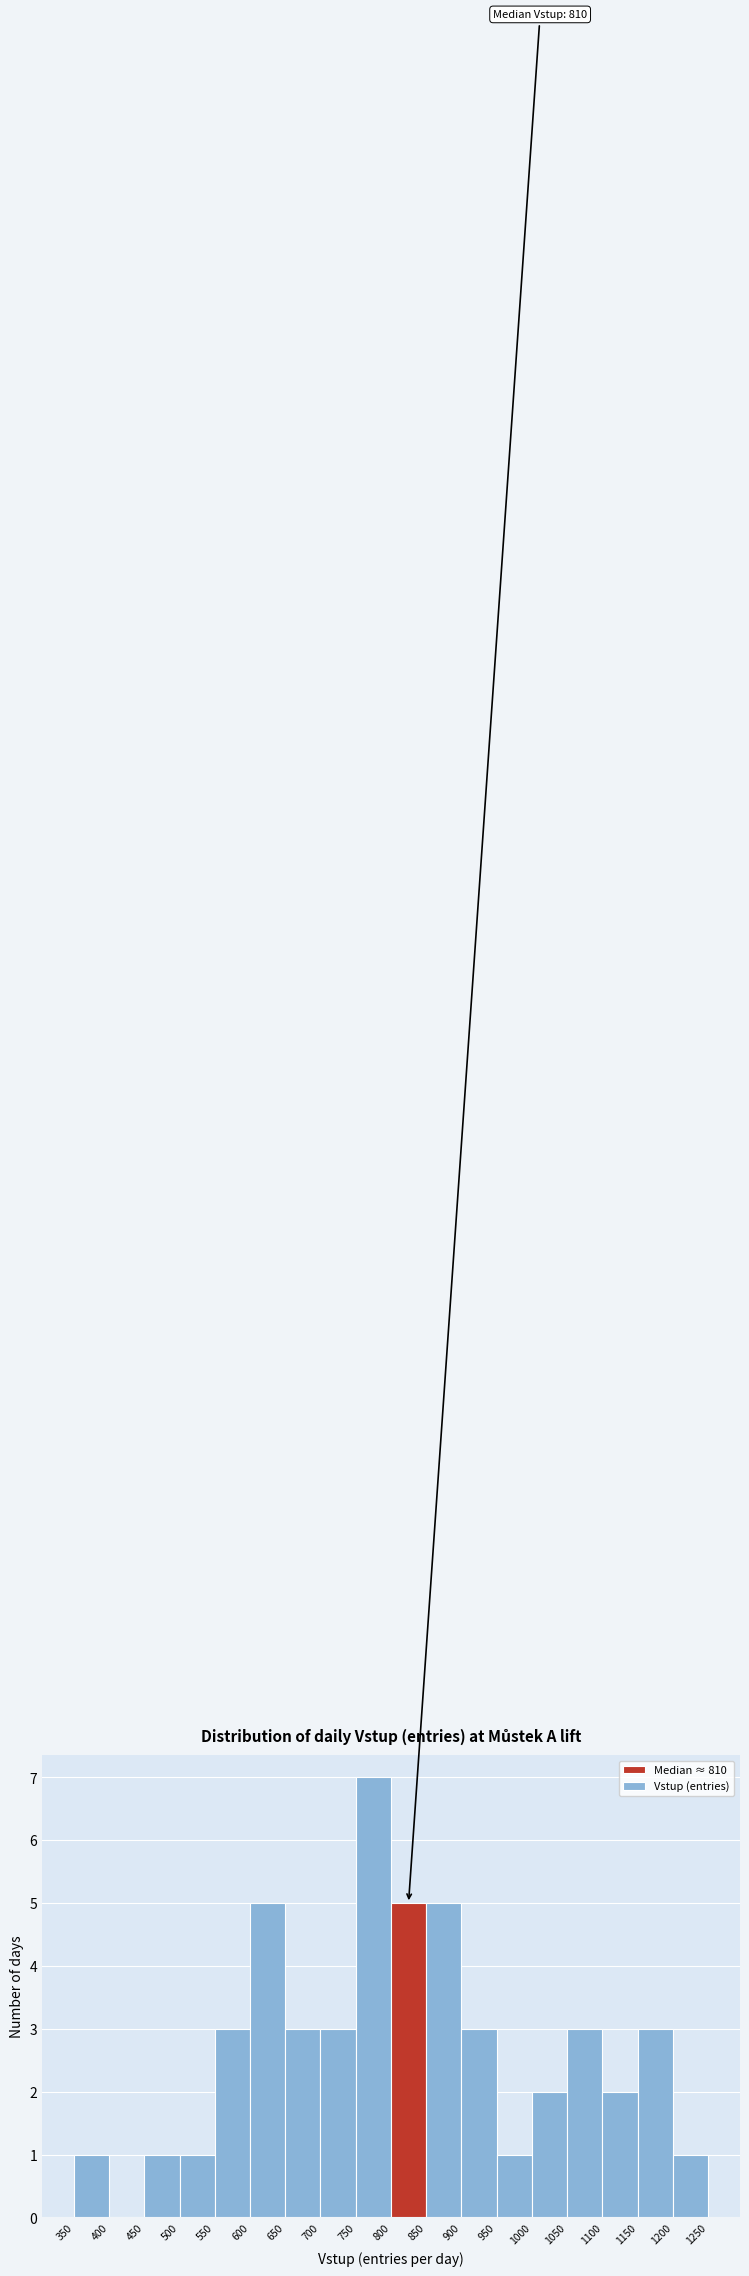

Over which range of the x-axis is the bar tallest?

750 to 800